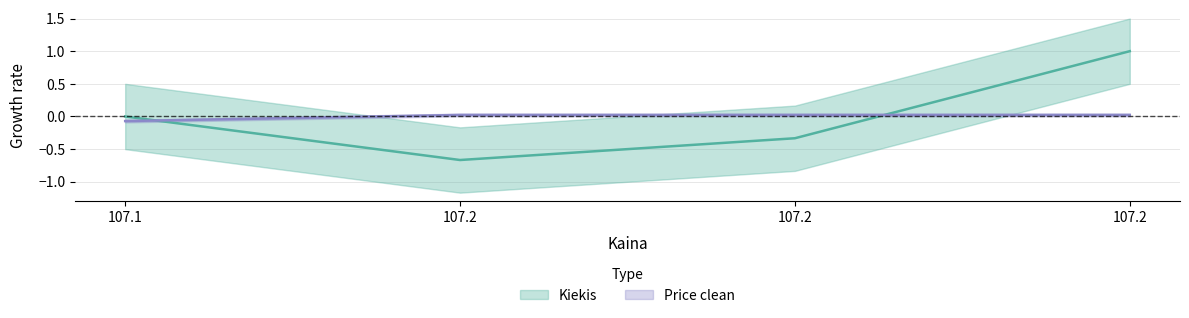

Which series has the largest range (max minus min)?

Kiekis